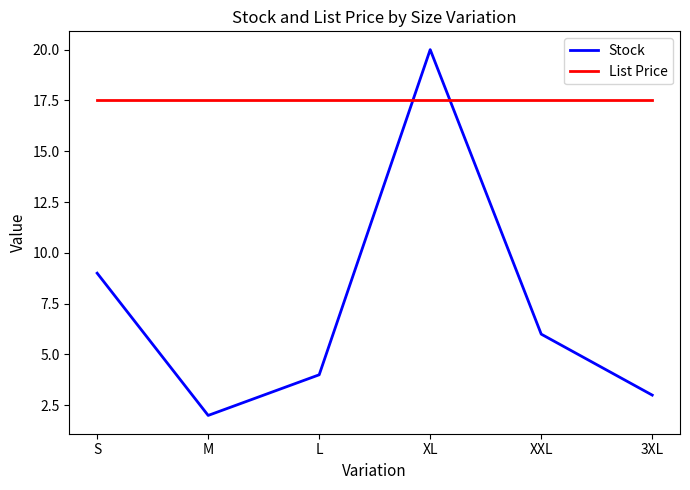

Does the chart have visible grid lines?

No